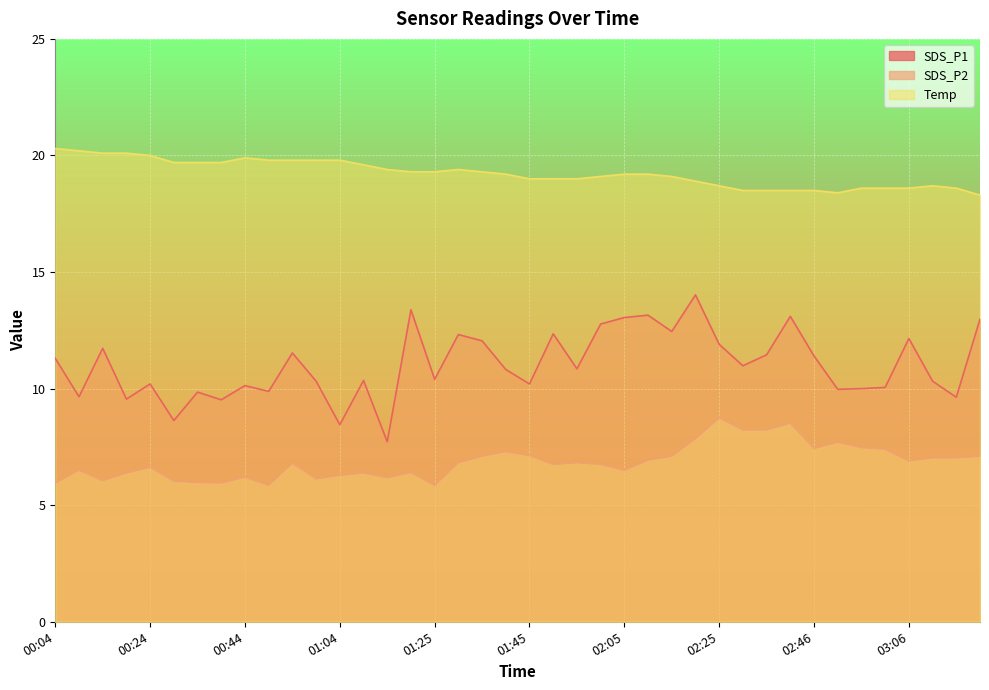

Is the value of SDS_P2 at 01:09 greater than the value of SDS_P1 at 01:25?

No